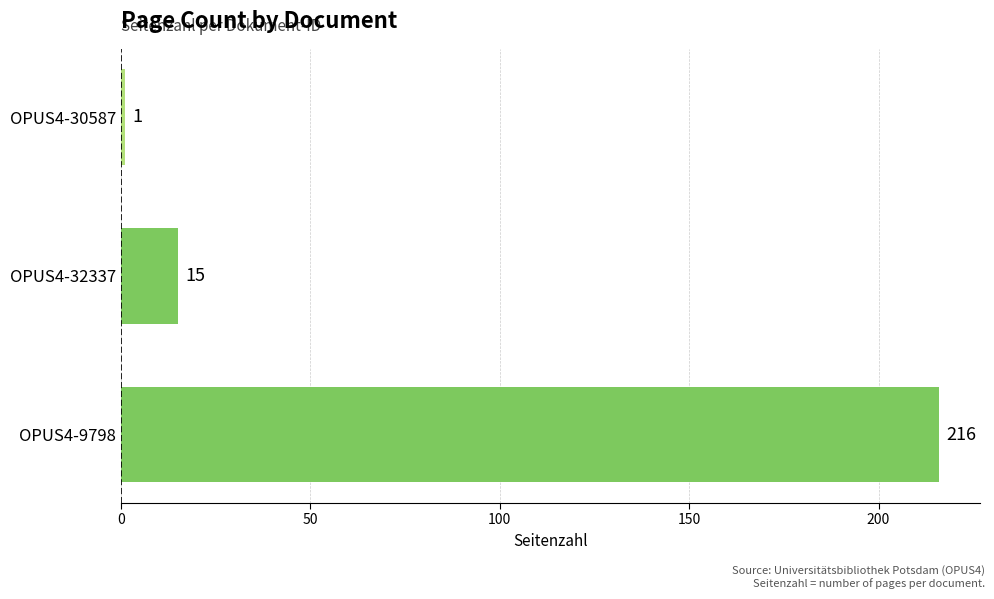

What is the difference between the second highest and minimum values?

14